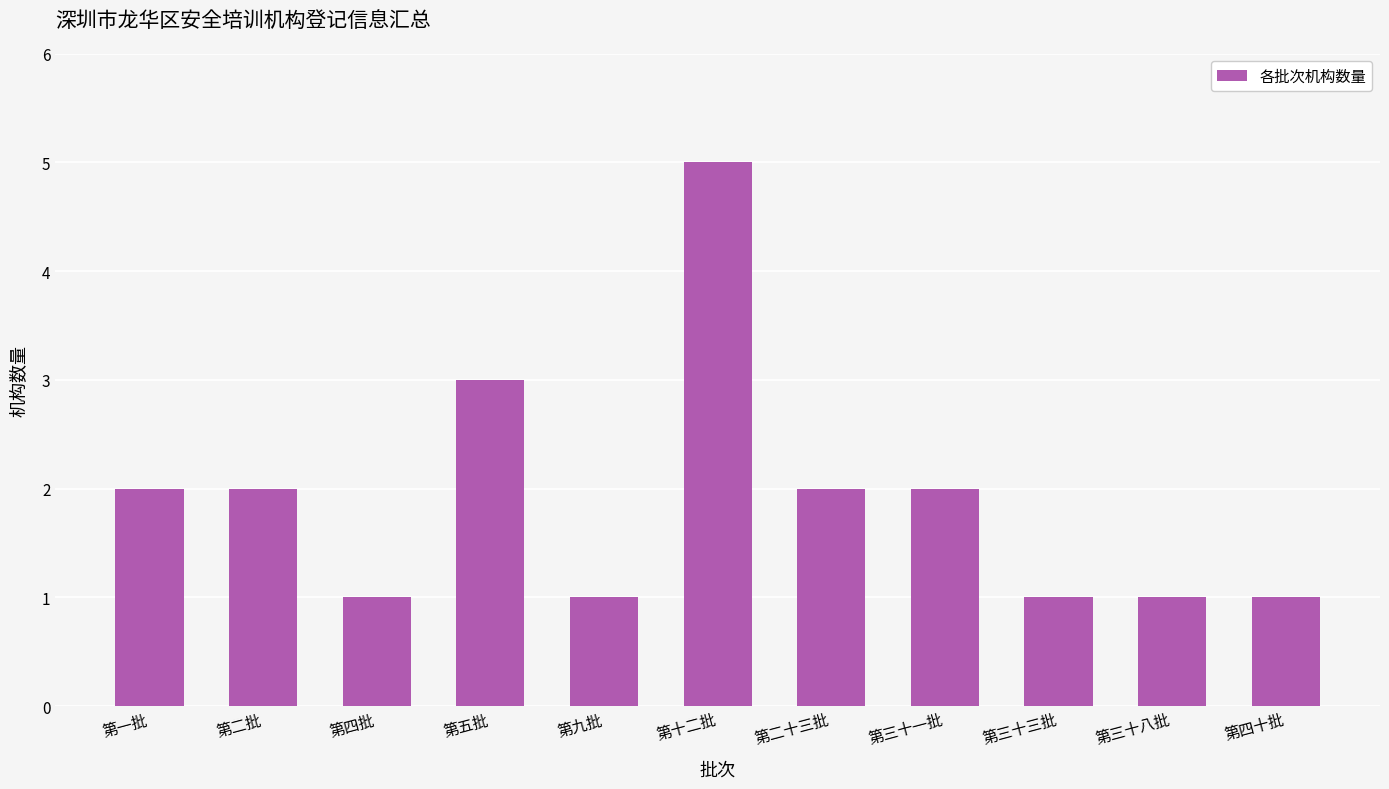

Count the number of data series in this chart.

1